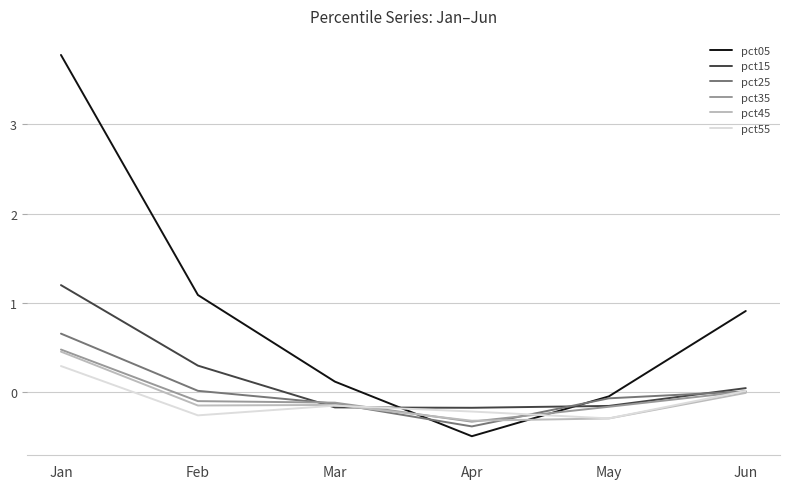

What is the difference between the pct25 values at Jan and Feb?

0.6